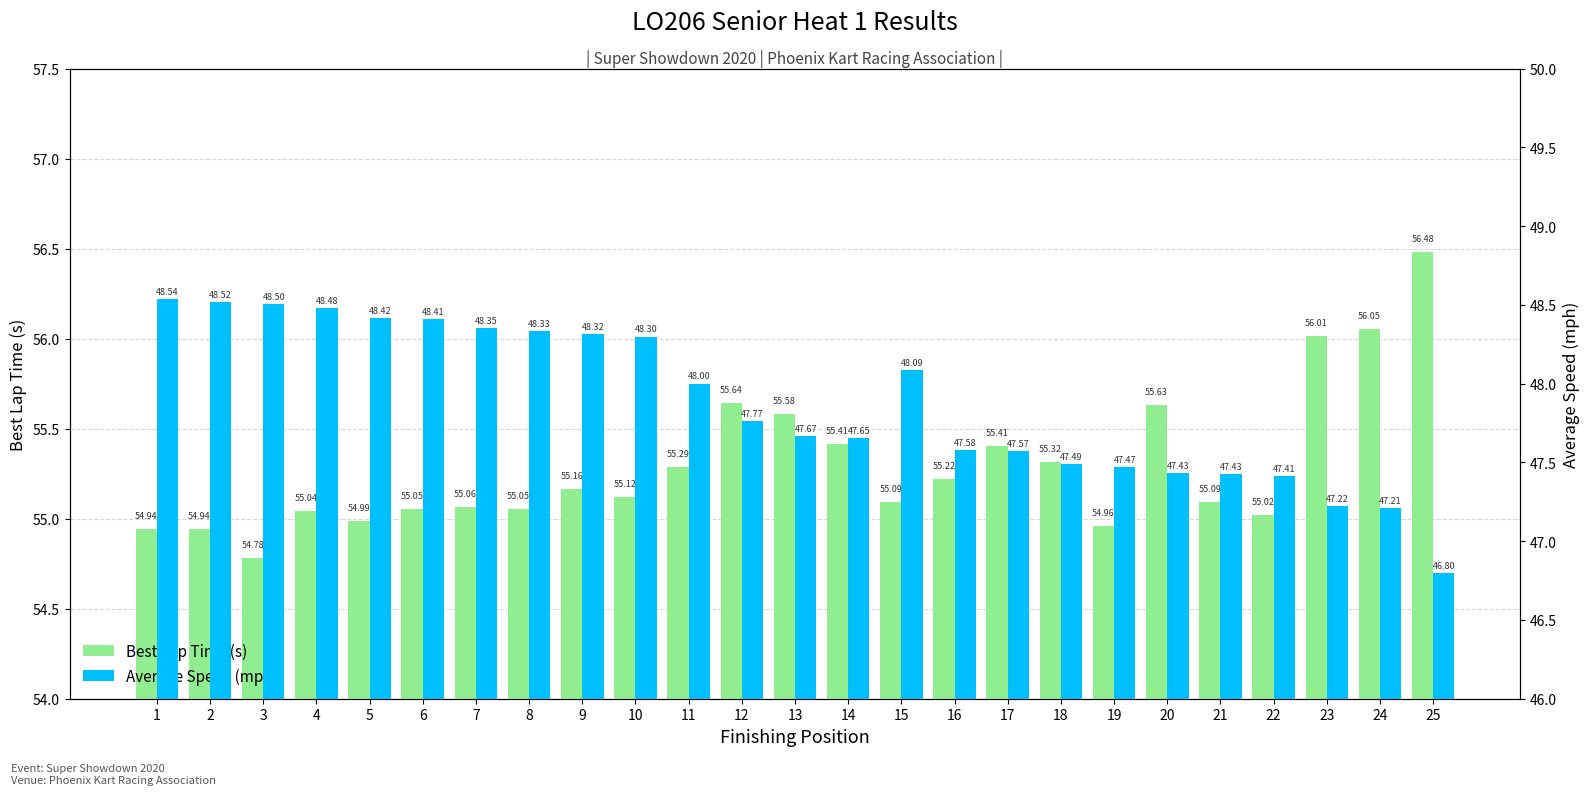

What are all the series names shown in the legend?

Best Lap Time (s), Average Speed (mph)